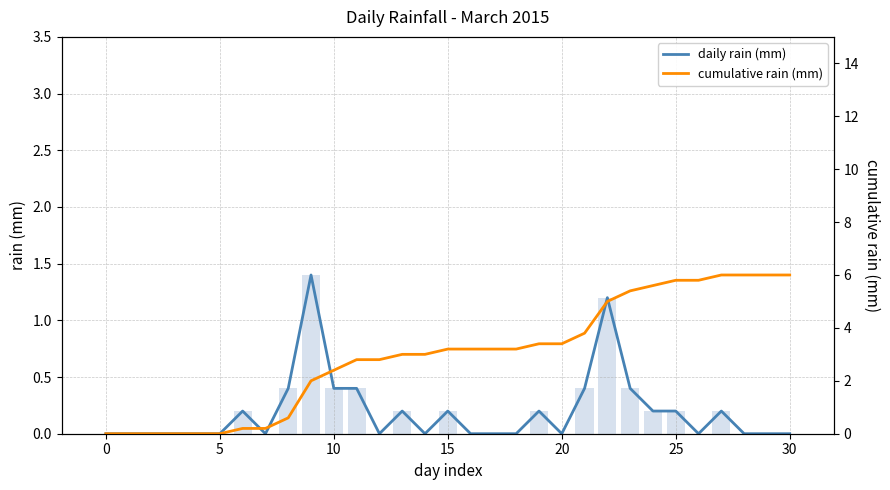

Is it true that daily rain (mm) equals 0.9 at 28?

False